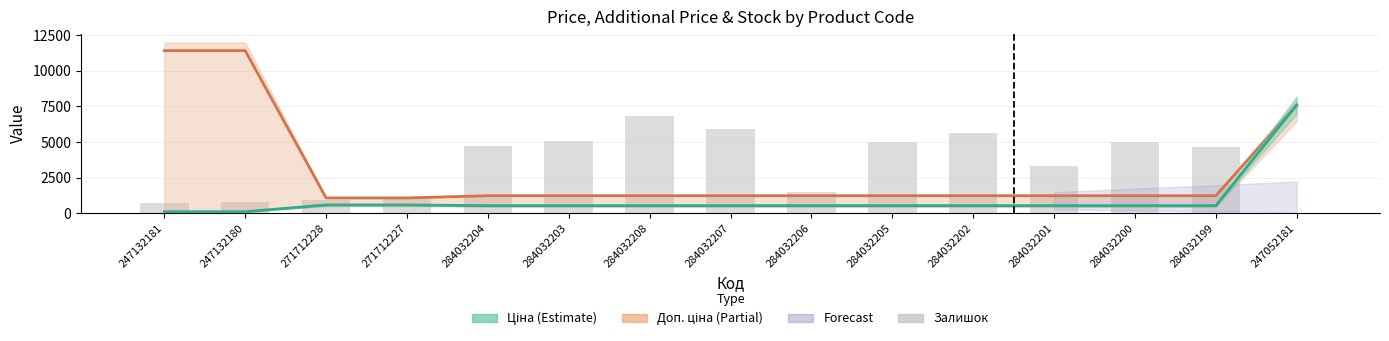

What is the greatest value displayed?

11410.0